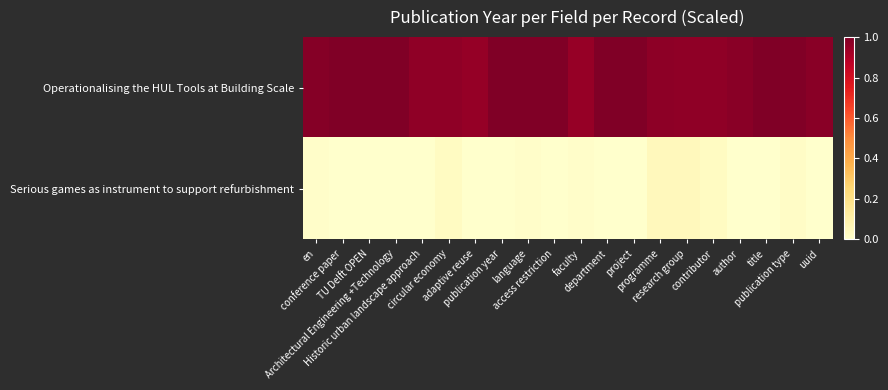

Between title and Architectural Engineering +Technology, which is larger?

title